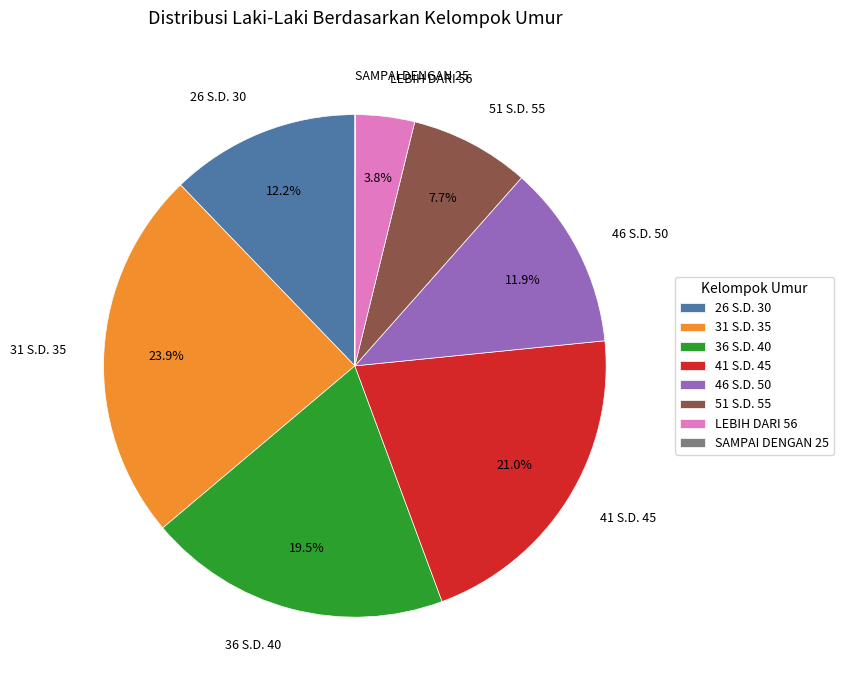

Is 41 S.D. 45 the majority of the pie?

No